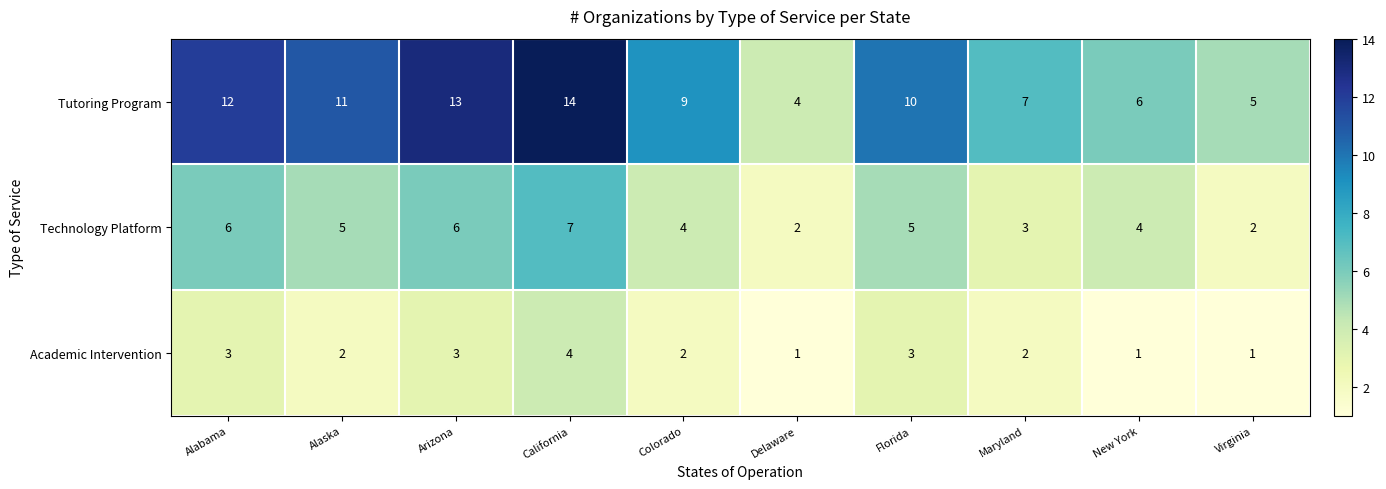

The Academic Intervention series shows 2 at Colorado. True or false?

True